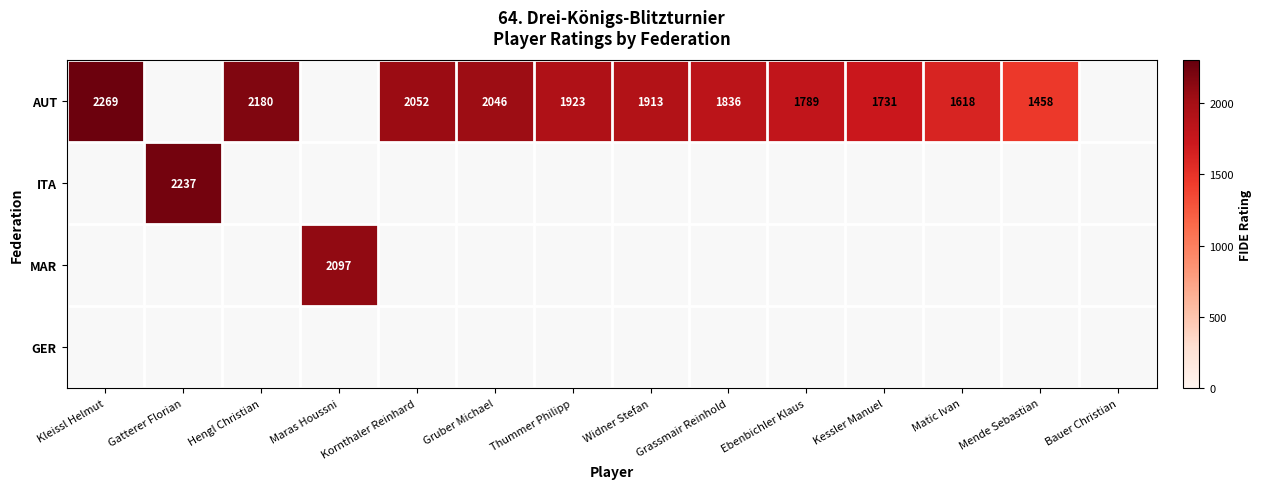

What is the sum of the AUT values at Thummer Philipp and Widner Stefan?

3836